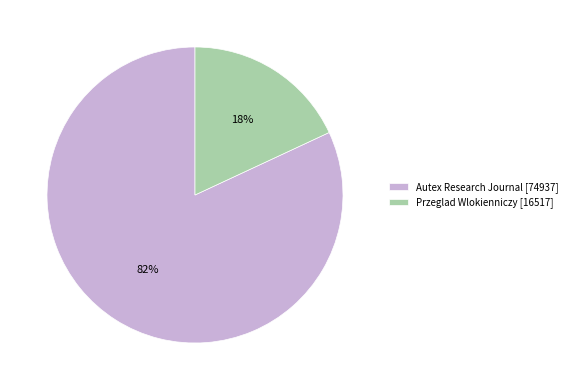

Count the number of slices in the pie.

2